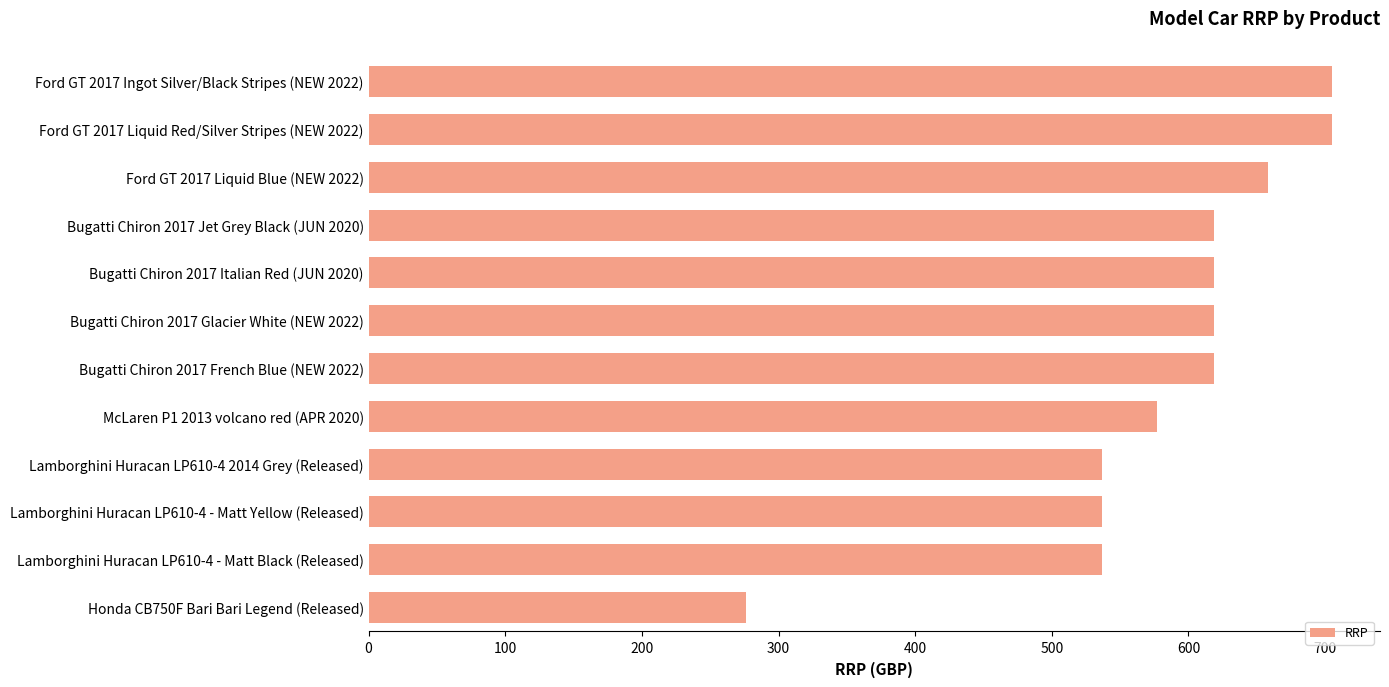

What is the change in value from Honda CB750F Bari Bari Legend (Released) to Bugatti Chiron 2017 Italian Red (JUN 2020)?

+343.0